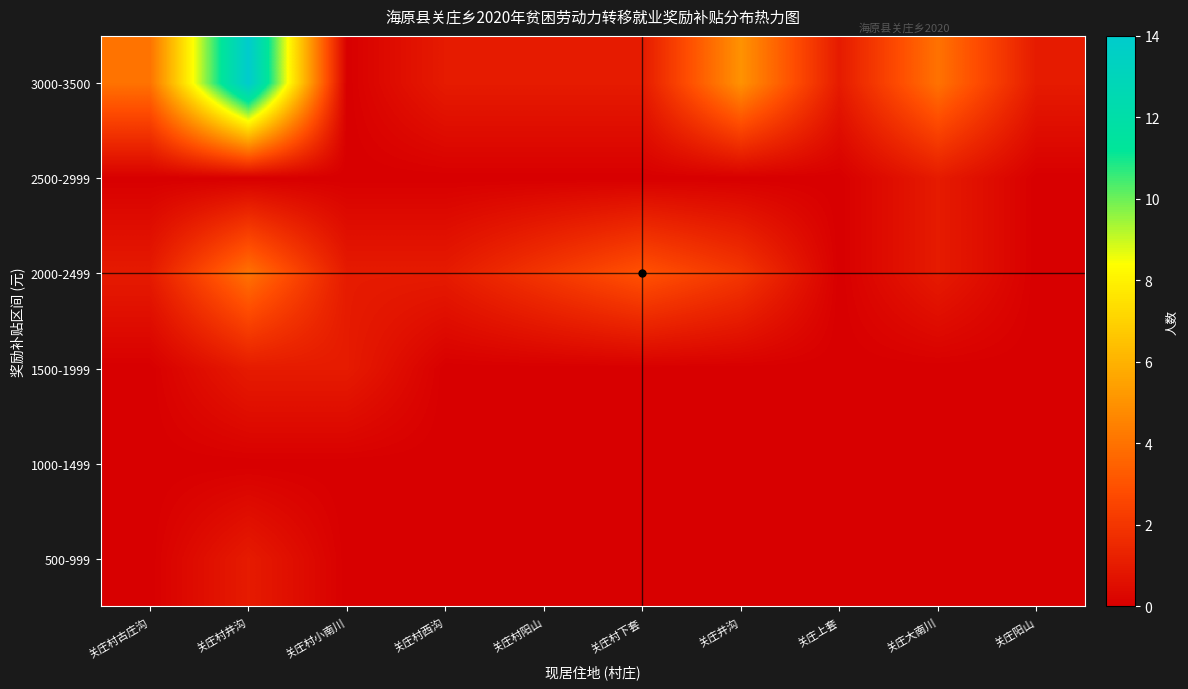

Which series has the widest spread of values?

3000-3500